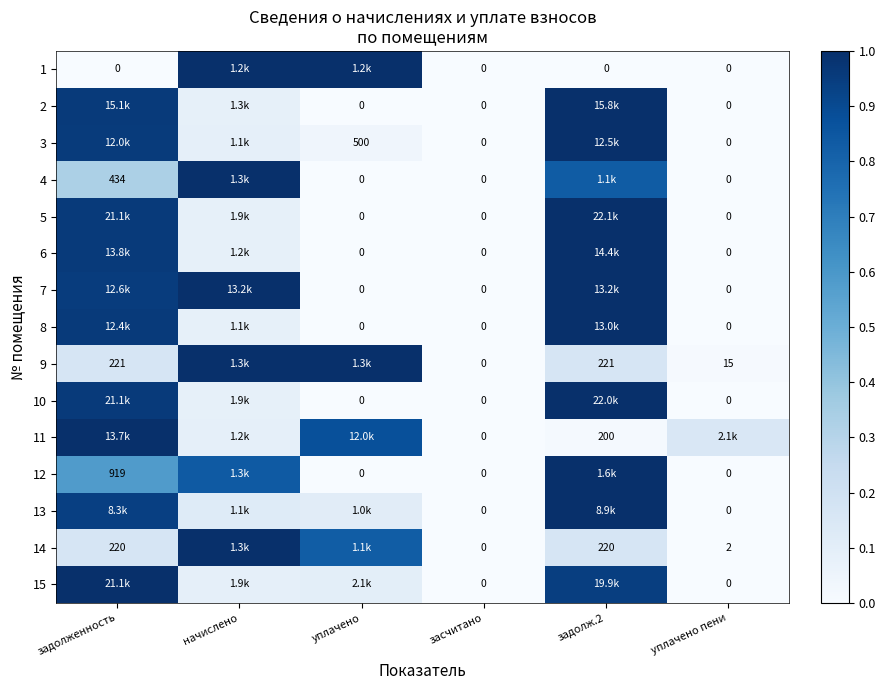

At how many categories does at least one series exceed 0?

5